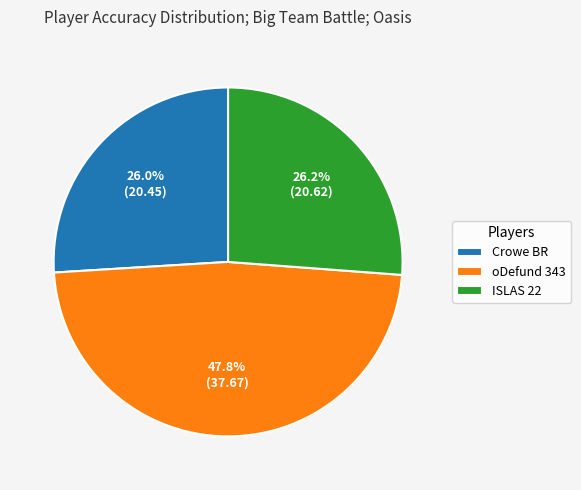

How many segments does this pie chart have?

3